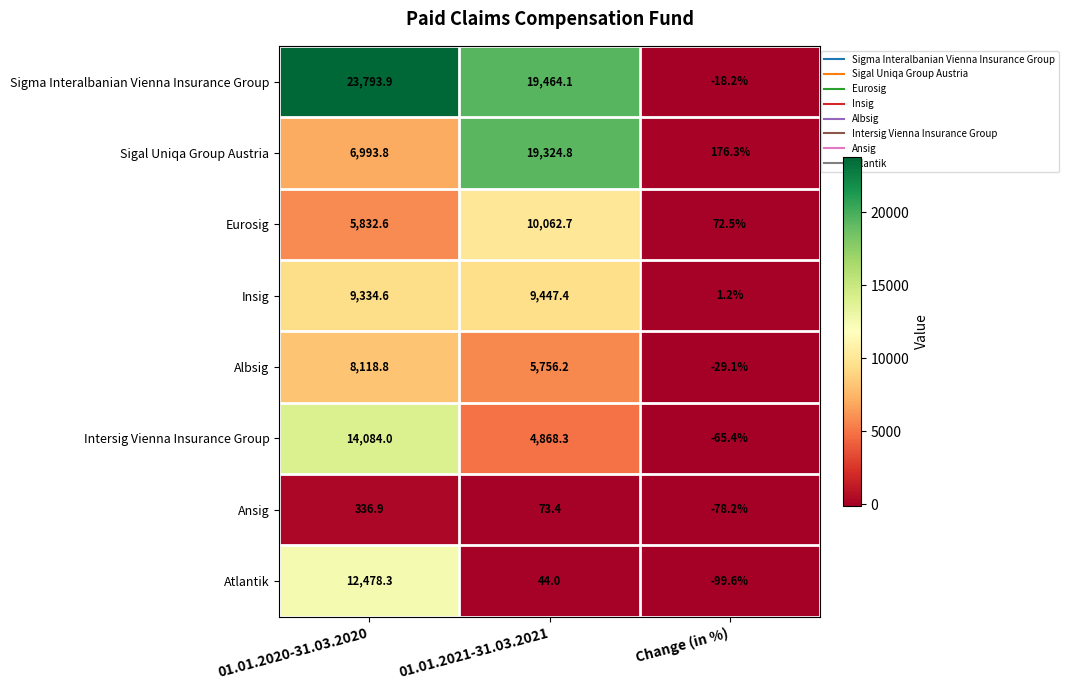

True or false: Ansig has a value of -78.2 at Change (in %).

True